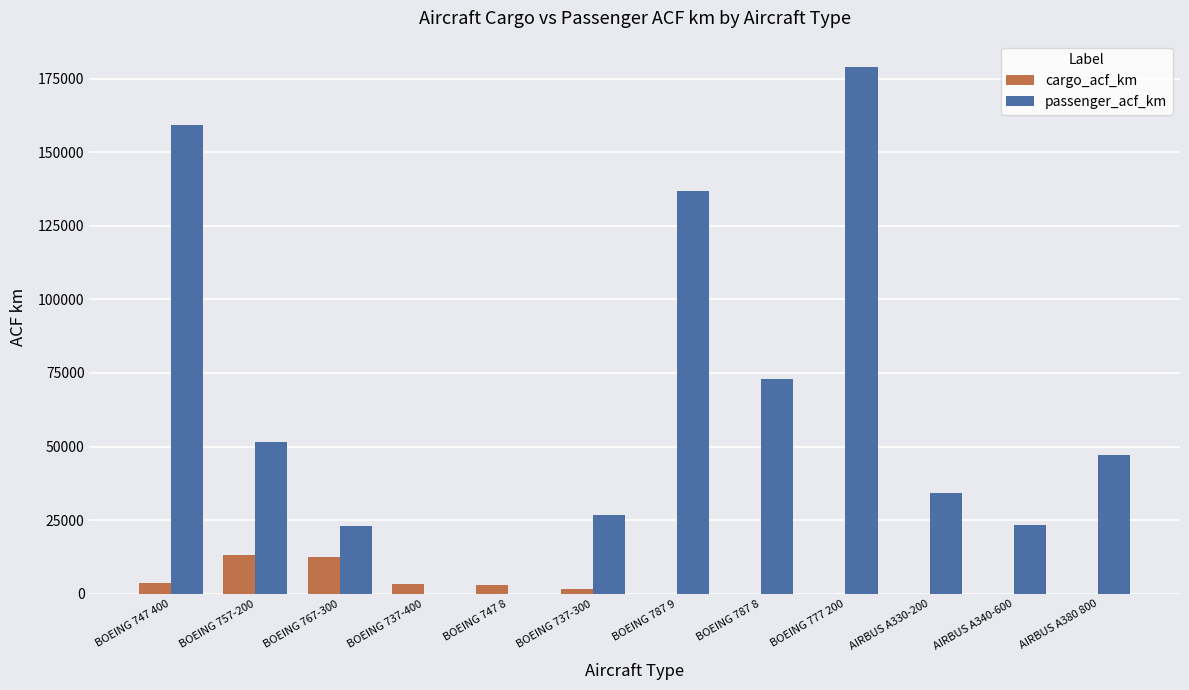

At which label is passenger_acf_km closest to 89461?

BOEING 787 8